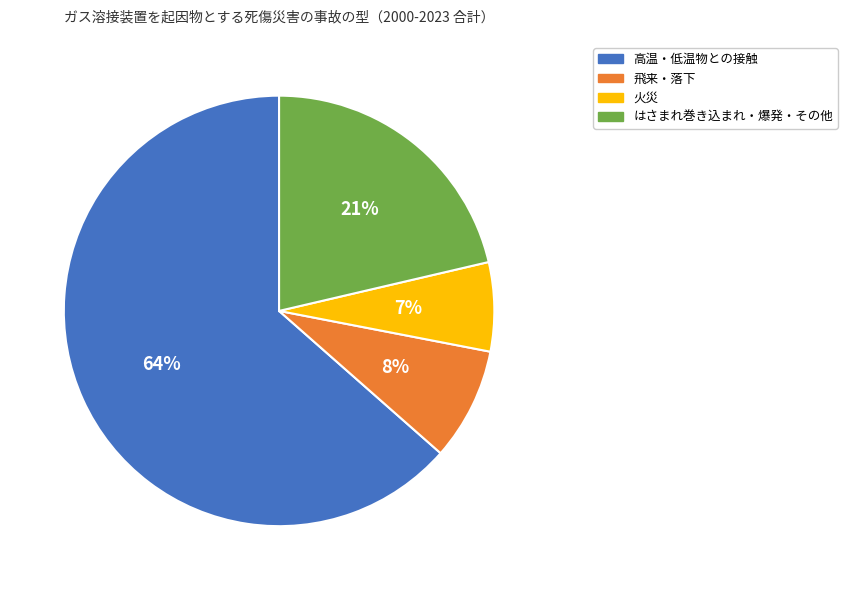

How many slices are in this pie chart?

4